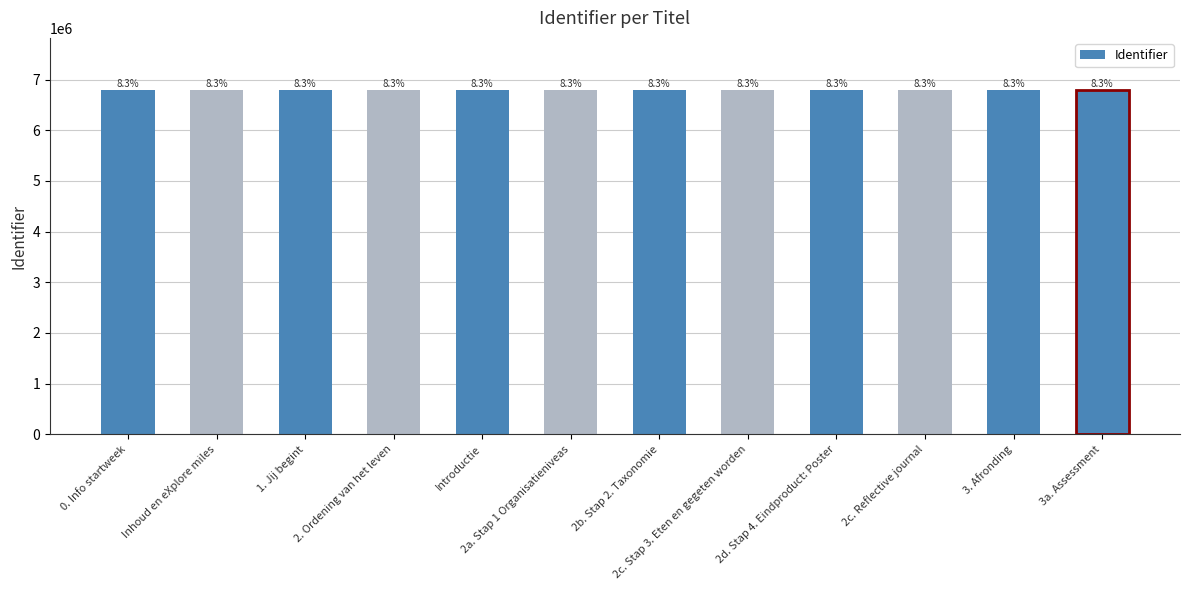

Reading right to left, what are all the values shown in this chart?

6798225	6798224	6798222	6798895	6798887	6798220	6798218	6801720	6798217	6798214	6798210	6798208